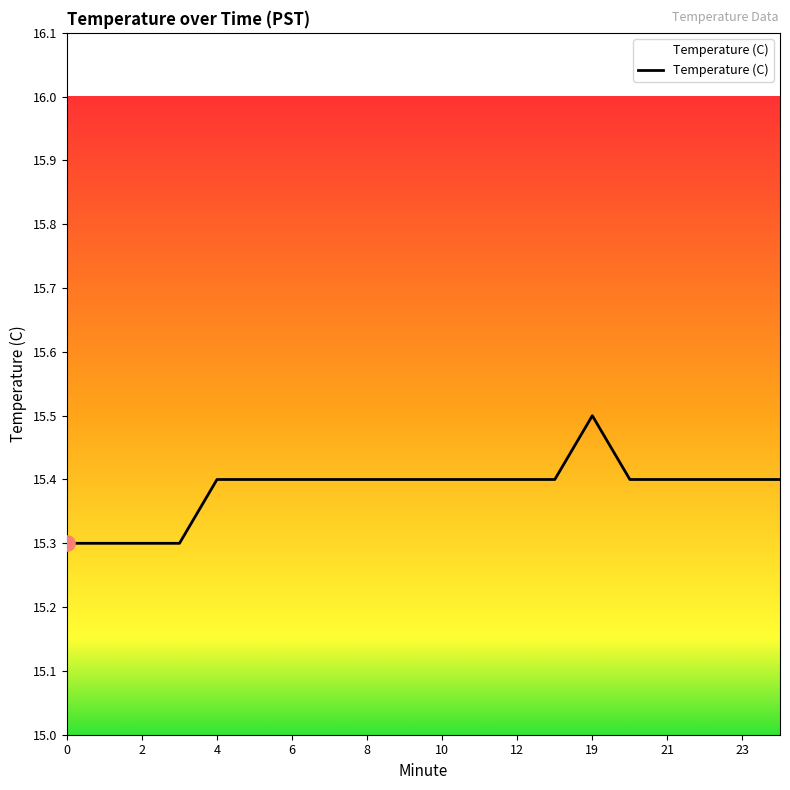

What is the smallest value displayed?

15.3